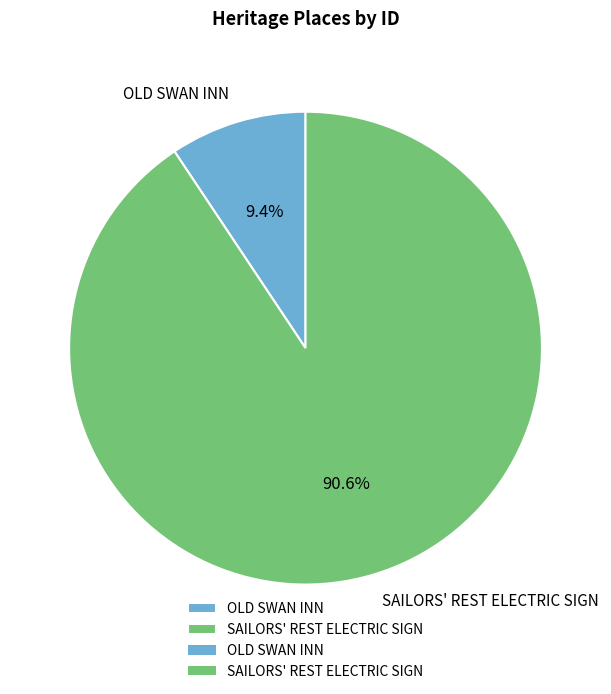

How many slices are in this pie chart?

2